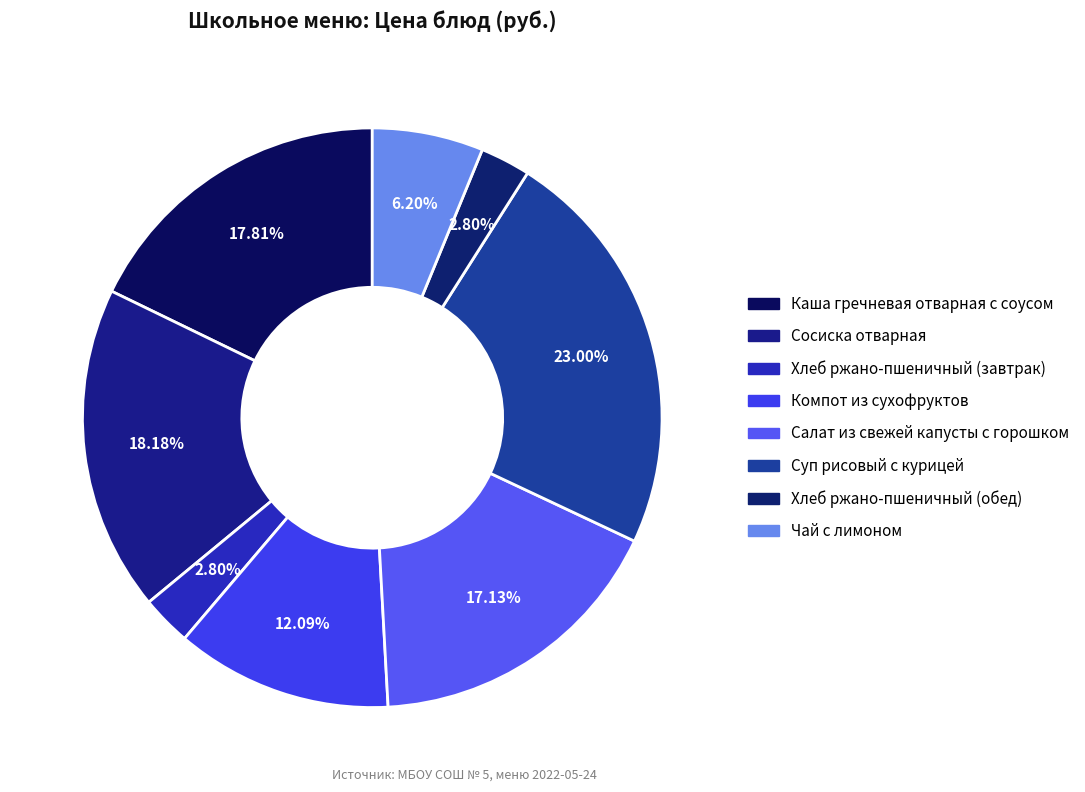

What is the ratio of the value at Чай с лимоном to the value at Хлеб ржано-пшеничный (завтрак)?

2.2